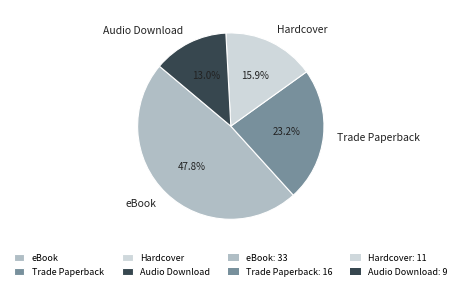

Count the number of slices in the pie.

4